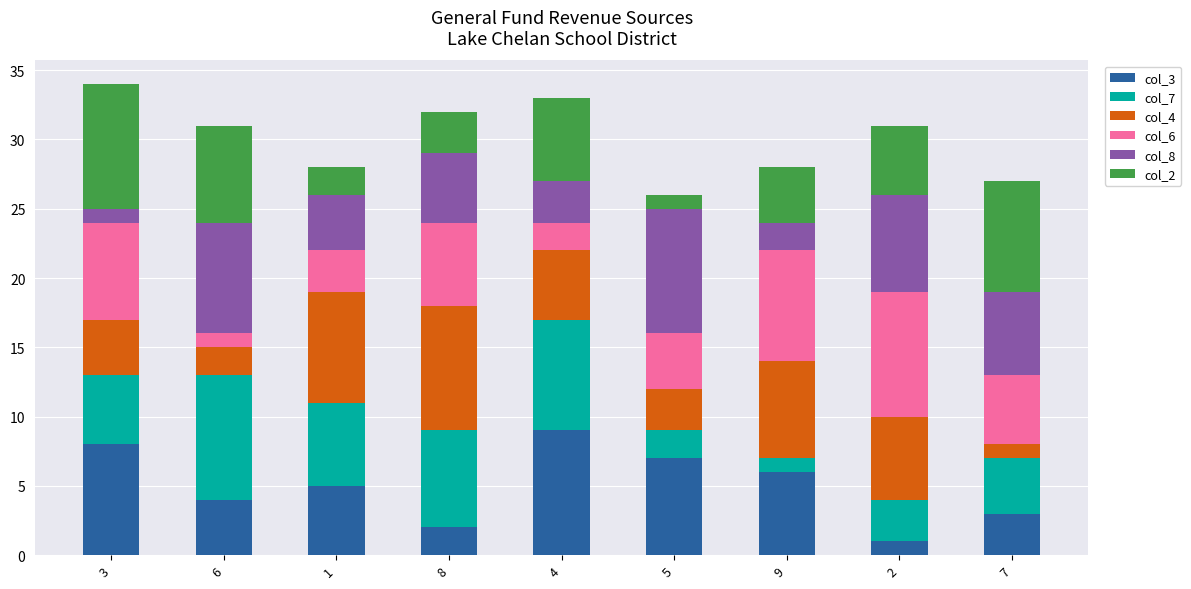

Count the col_2 values in the range 3 to 7.

5